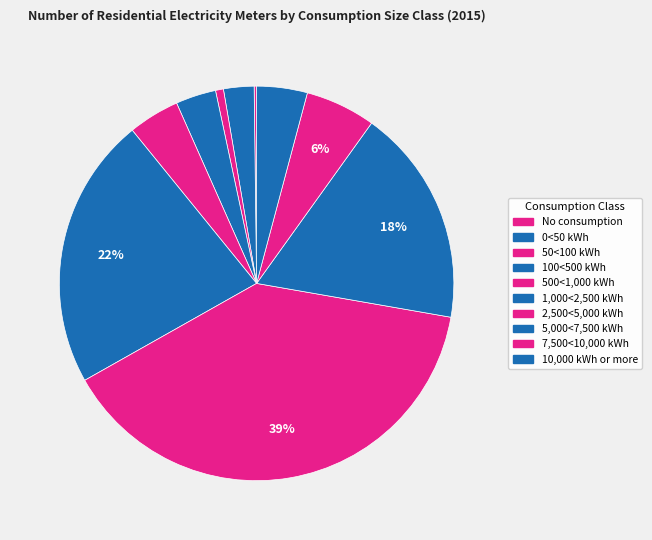

Does 500<1,000 kWh account for over 50% of the chart?

No